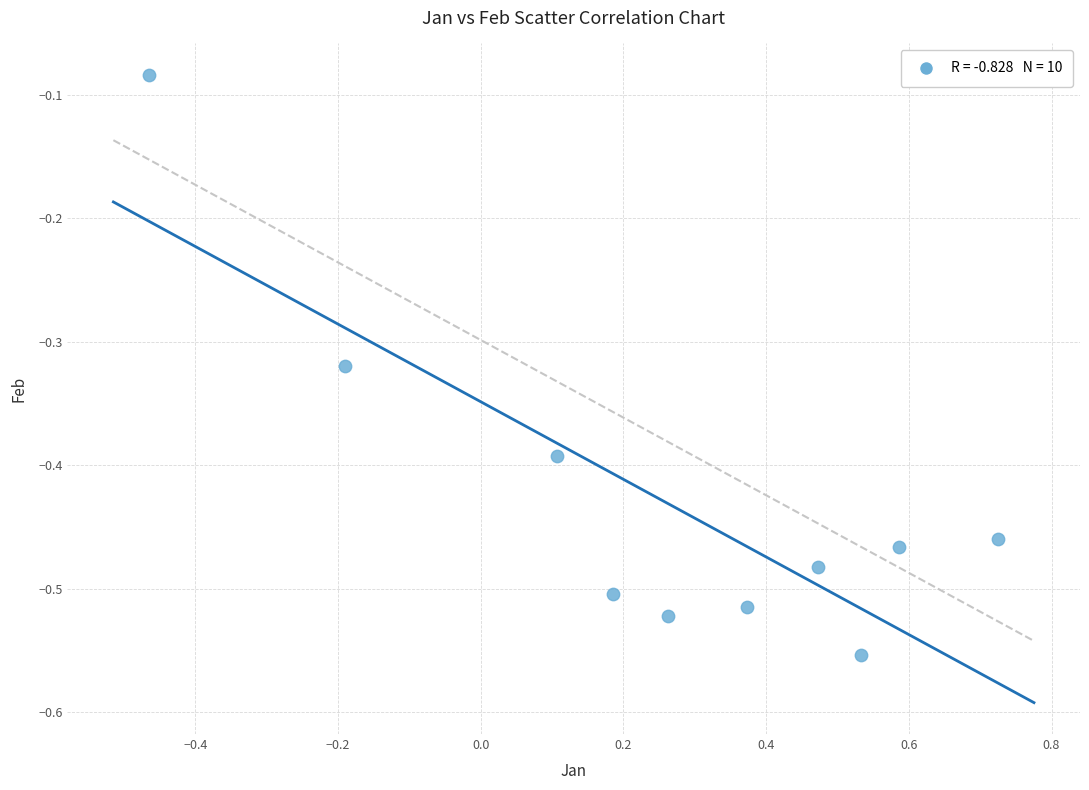

What is the range of X values (max minus min)?

1.2